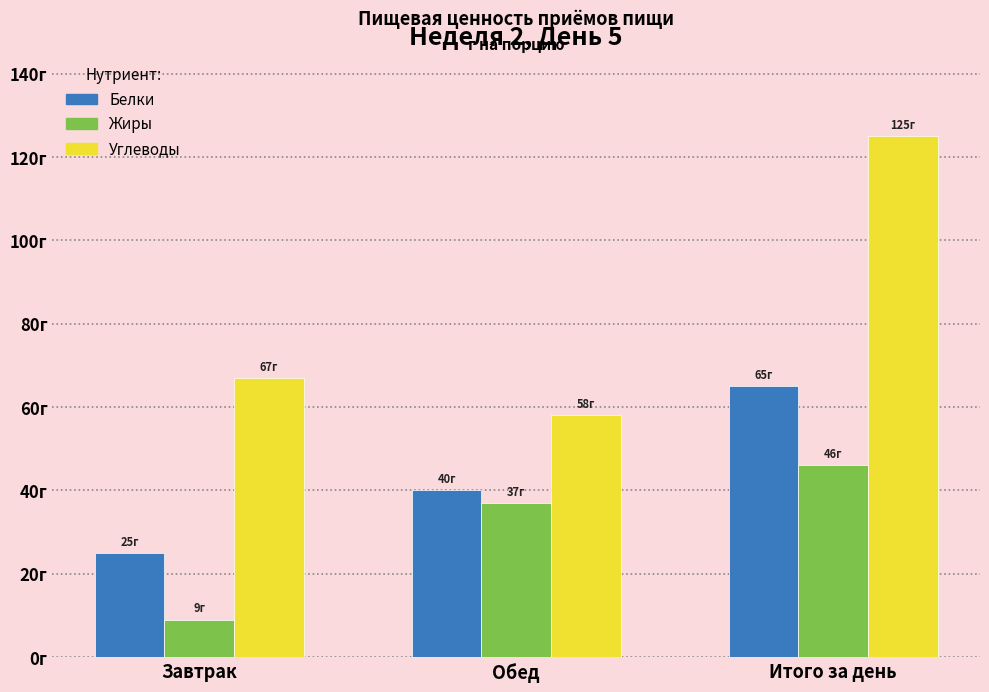

Which series has the largest total across all categories?

Углеводы